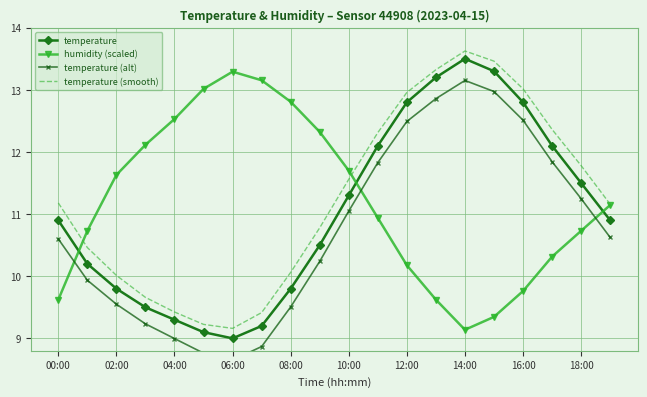

What is the value of the temperature point at the 9th from the left?

9.8